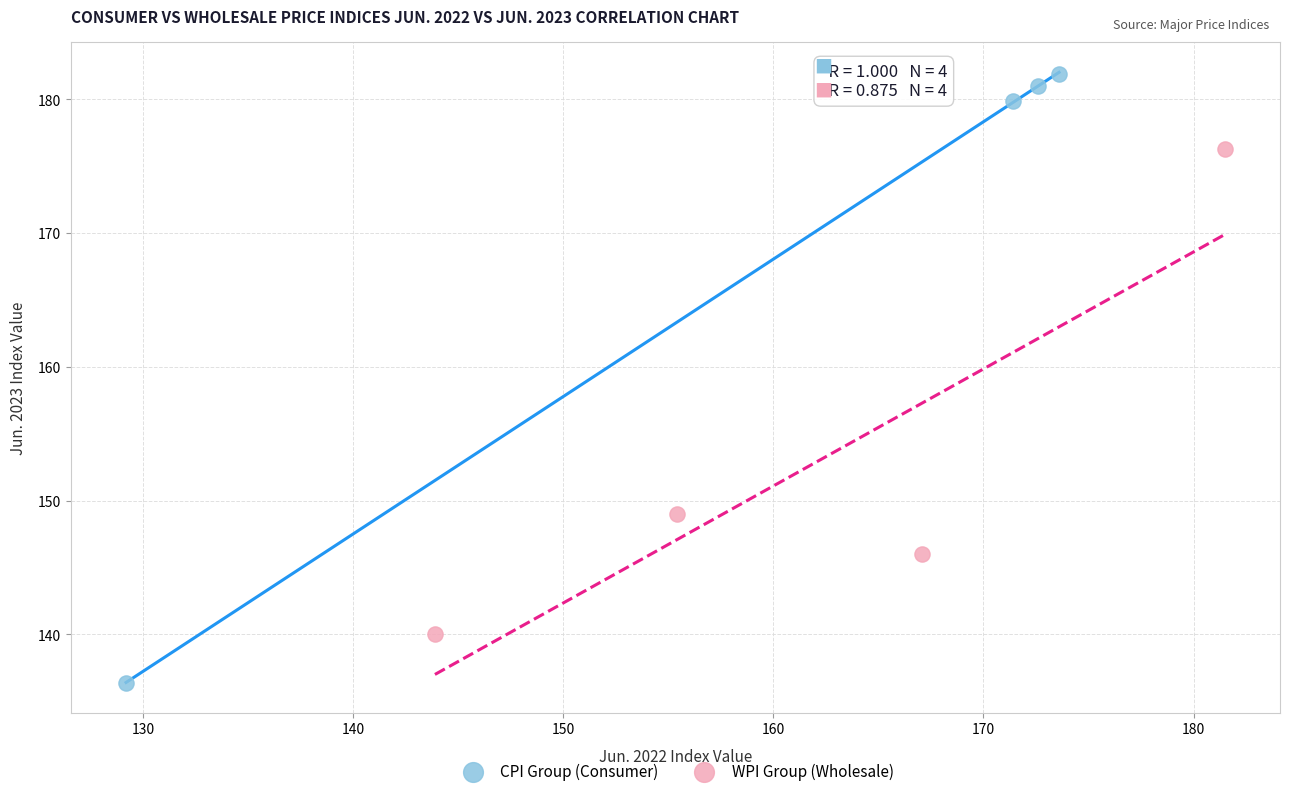

Which series reaches the maximum Y coordinate?

CPI Group (Consumer)